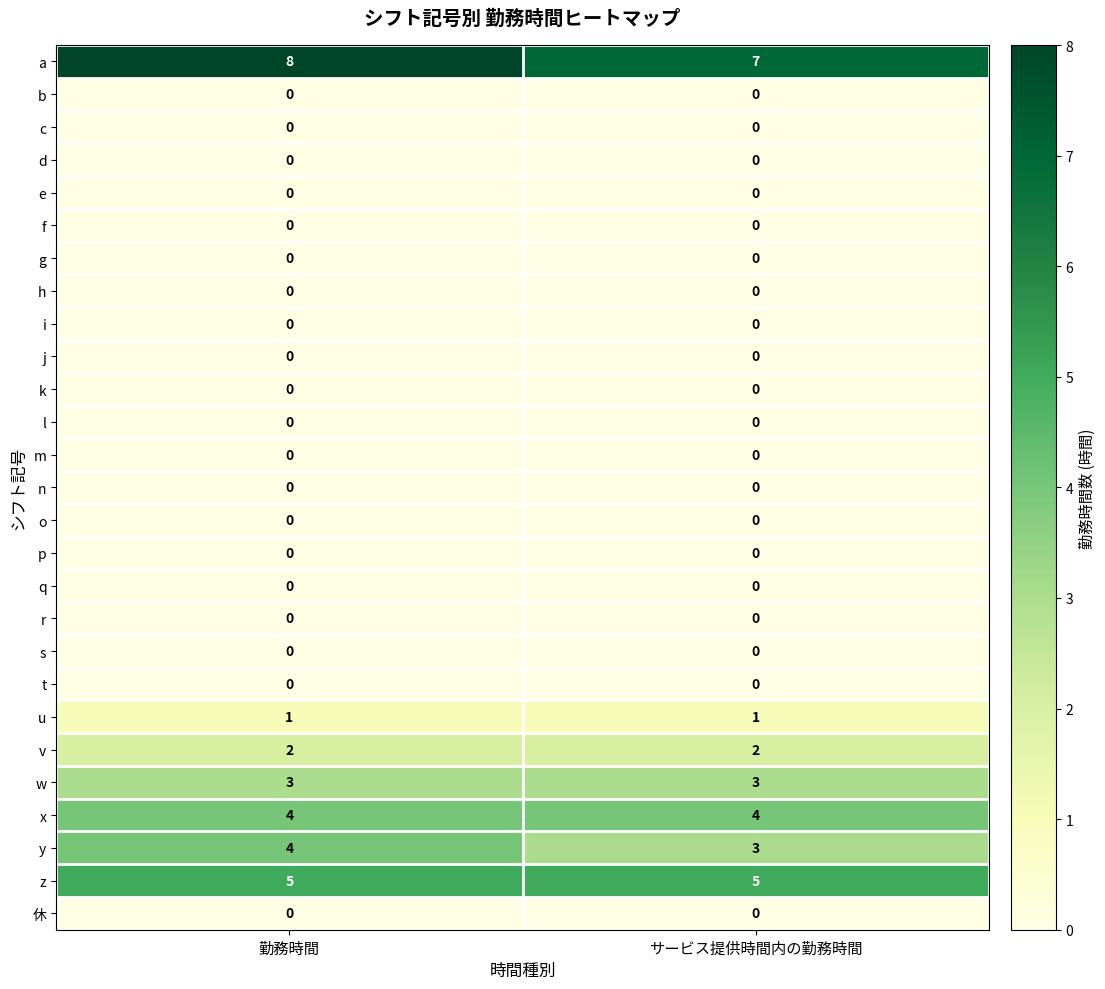

What is the difference between the highest and lowest values at 勤務時間?

8